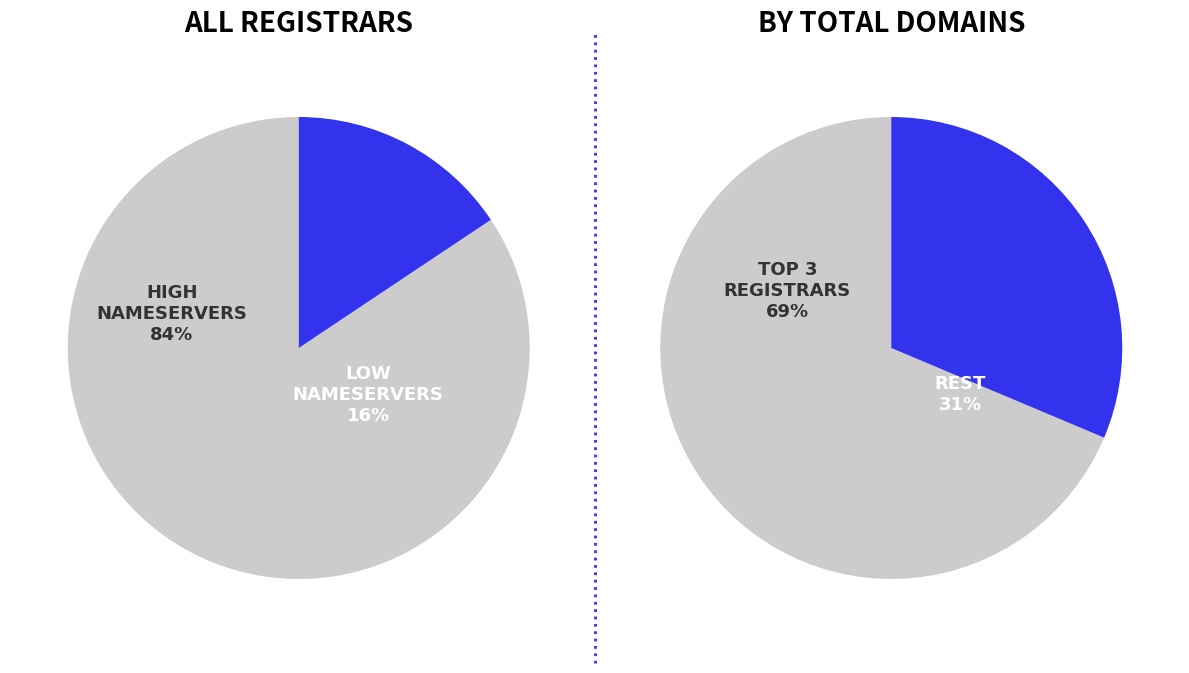

To the nearest percent, what is the difference between the total_domains and 5 slice percentages?

17%